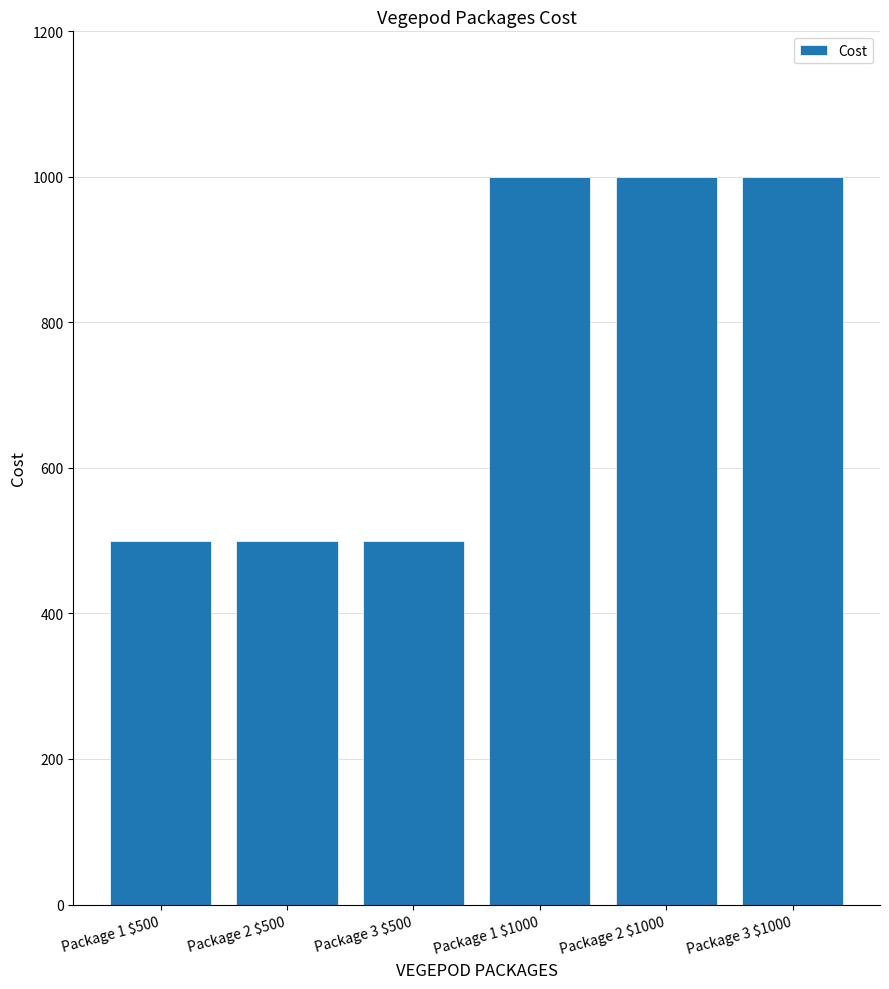

What is the label of the 6th bar from the right?

Package 1 $500